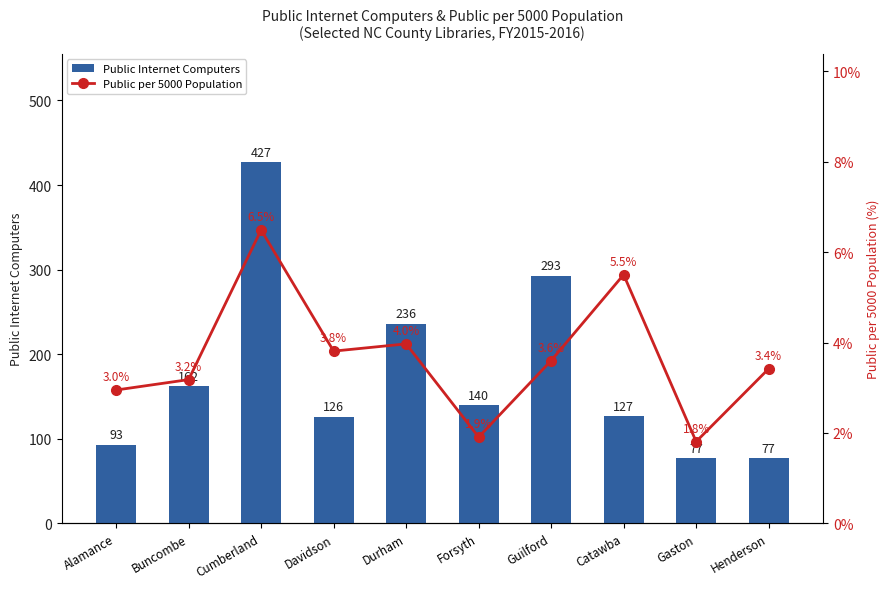

Rank the categories by Public Internet Computers value from lowest to highest.

Gaston, Henderson, Alamance, Davidson, Catawba, Forsyth, Buncombe, Durham, Guilford, Cumberland